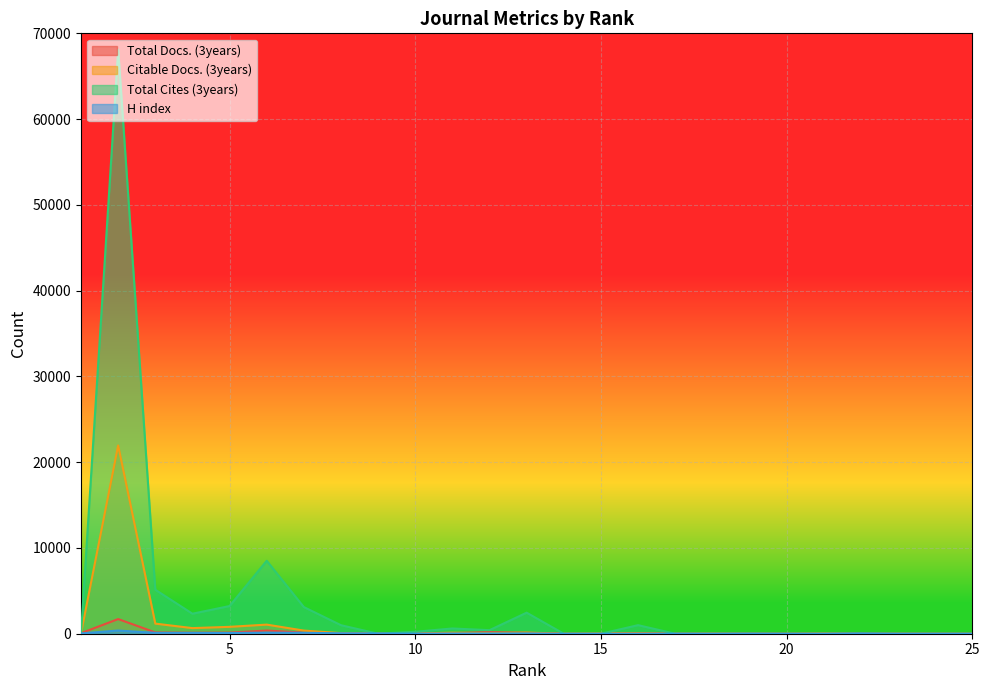

True or false: Total Docs. (3years) has more than 0 interior local peaks.

True